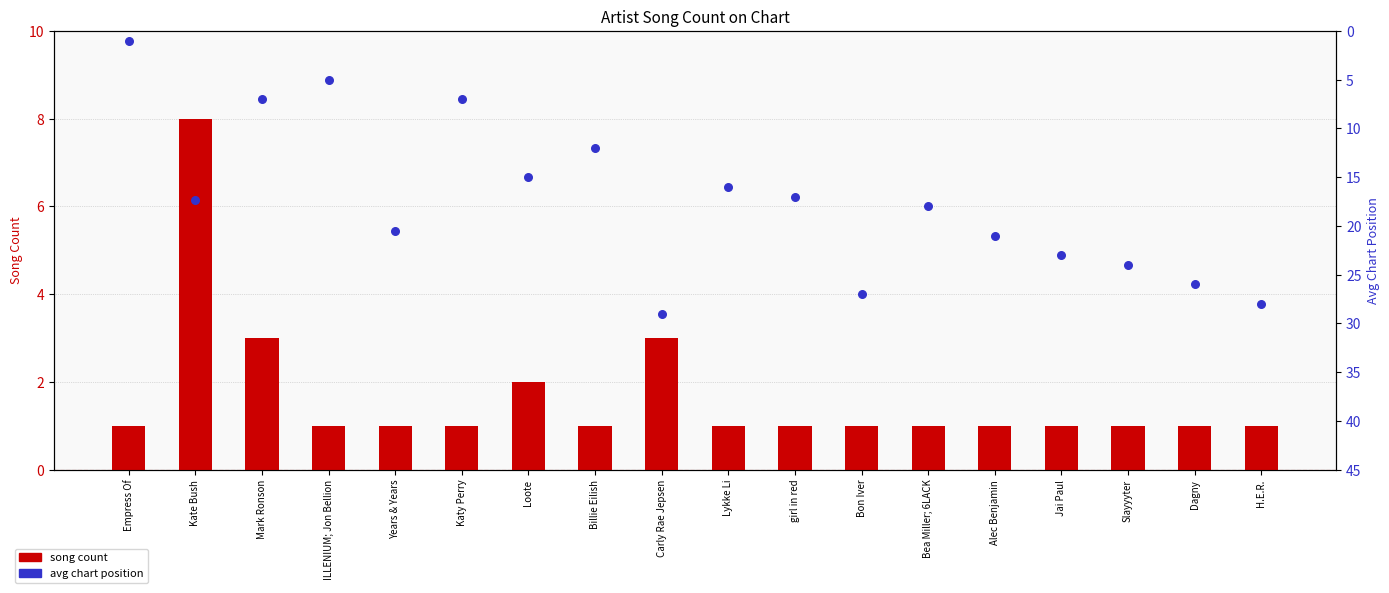

Is the value of Song Count at Katy Perry greater than the value of Avg Chart Position at ILLENIUM; Jon Bellion?

No